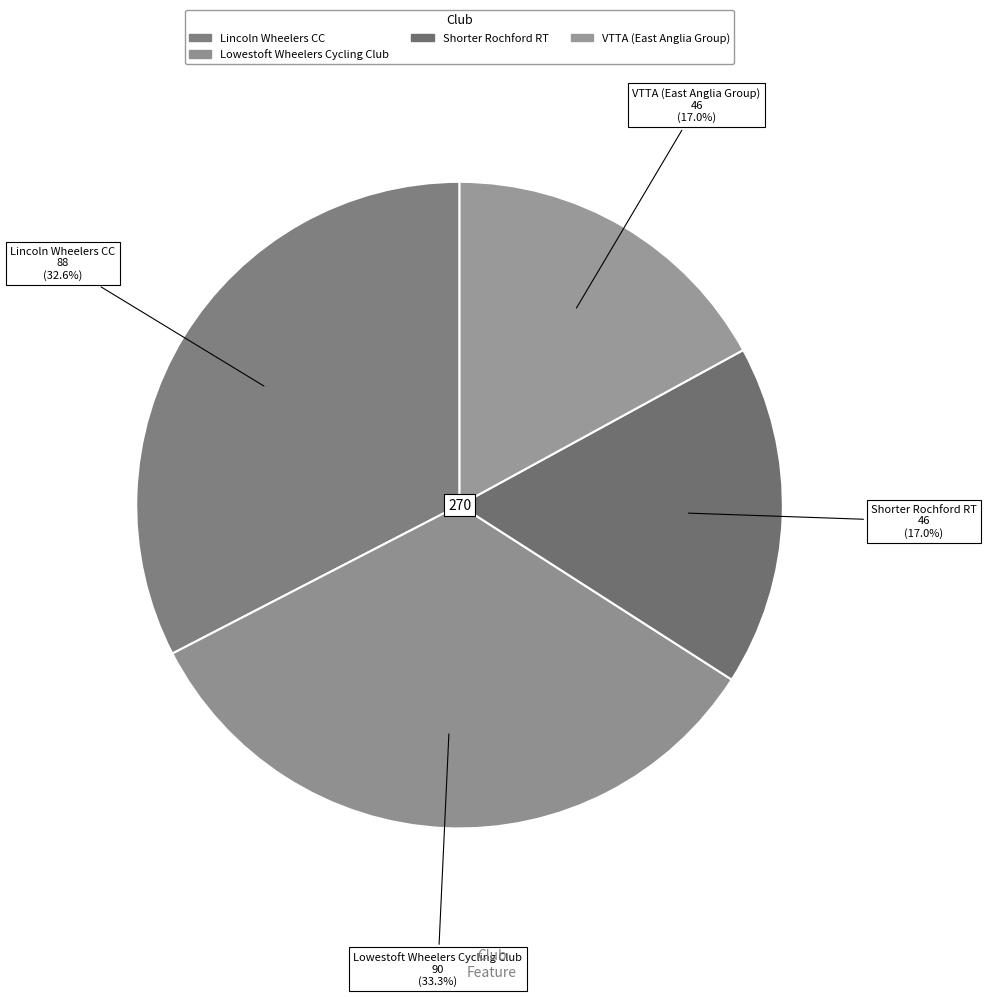

Which category has the biggest portion of the pie?

Lowestoft Wheelers Cycling Club